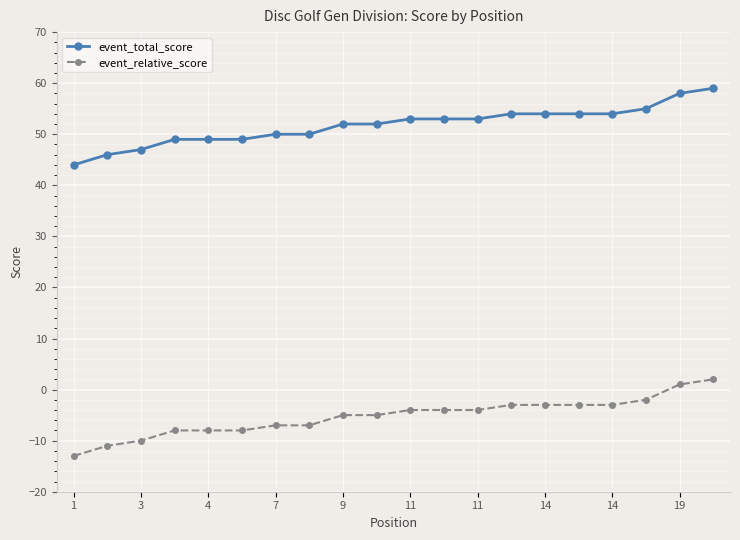

What is the difference between the maximum and minimum values in the event_total_score series?

15